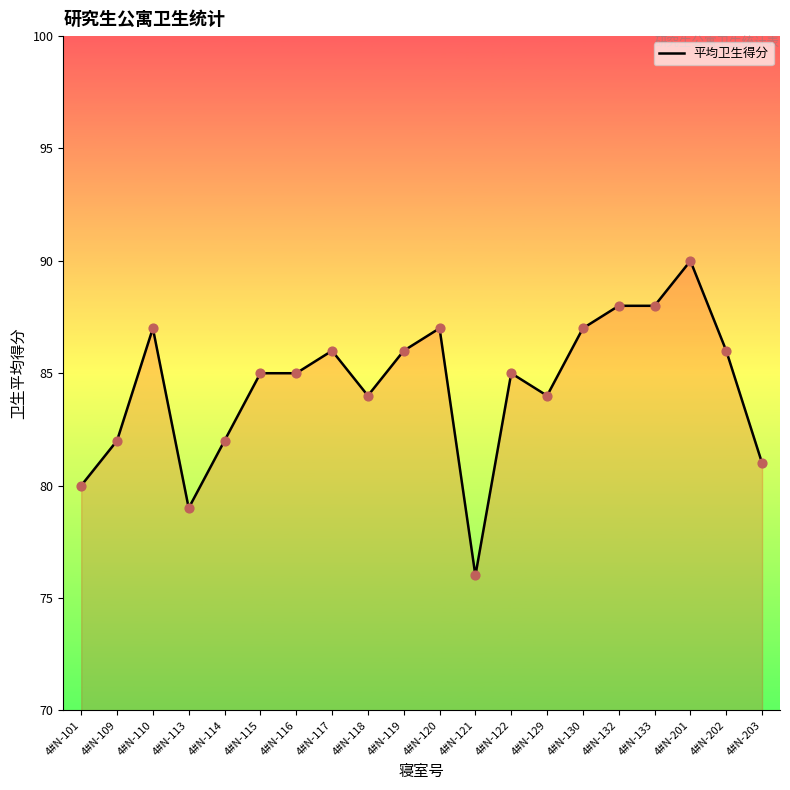

What is the ratio of the value at 4#N-109 to the value at 4#N-117?

1.0